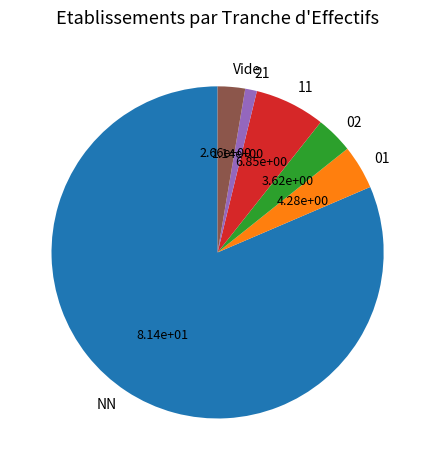

Rank the categories by value from lowest to highest.

21, Vide, 02, 01, 11, NN